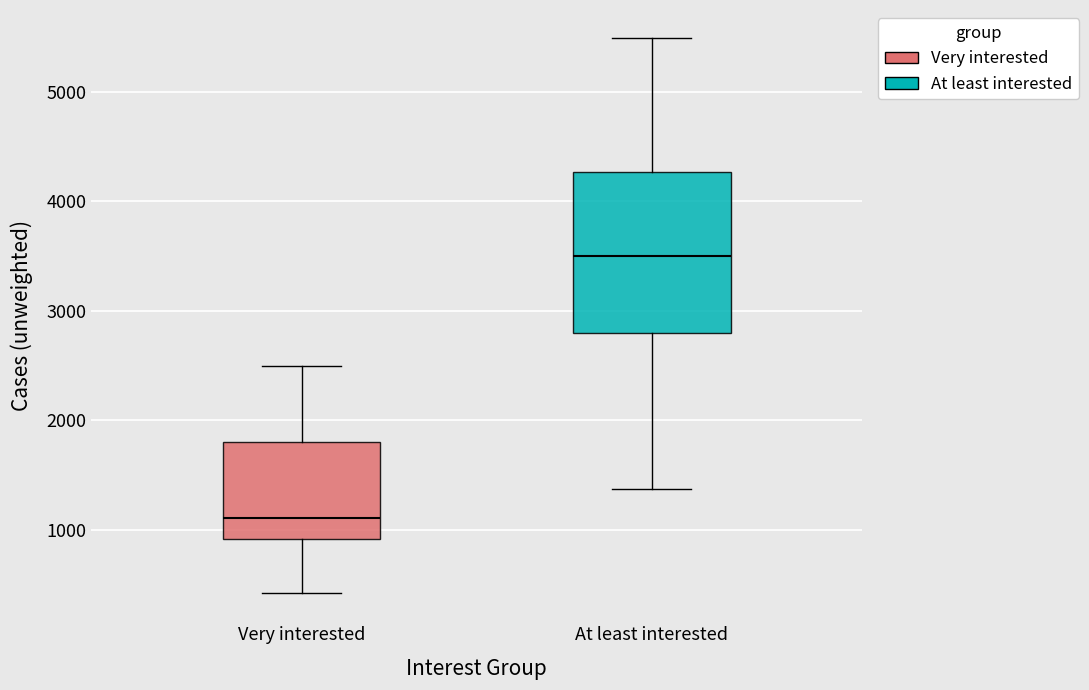

Where does the upper whisker of the box for Very interested end on the y-axis? The values are not printed on the chart, so give them approximately, as read against the axis.

2500